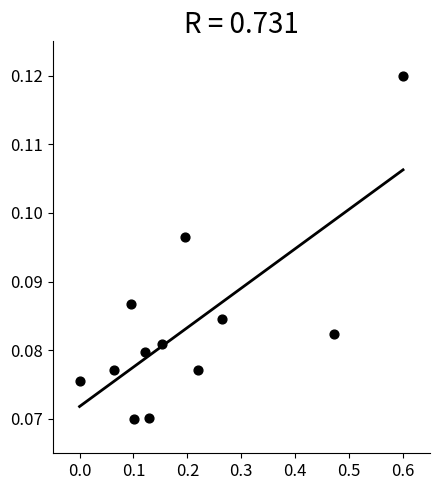

What is the range of X values (max minus min)?

0.6